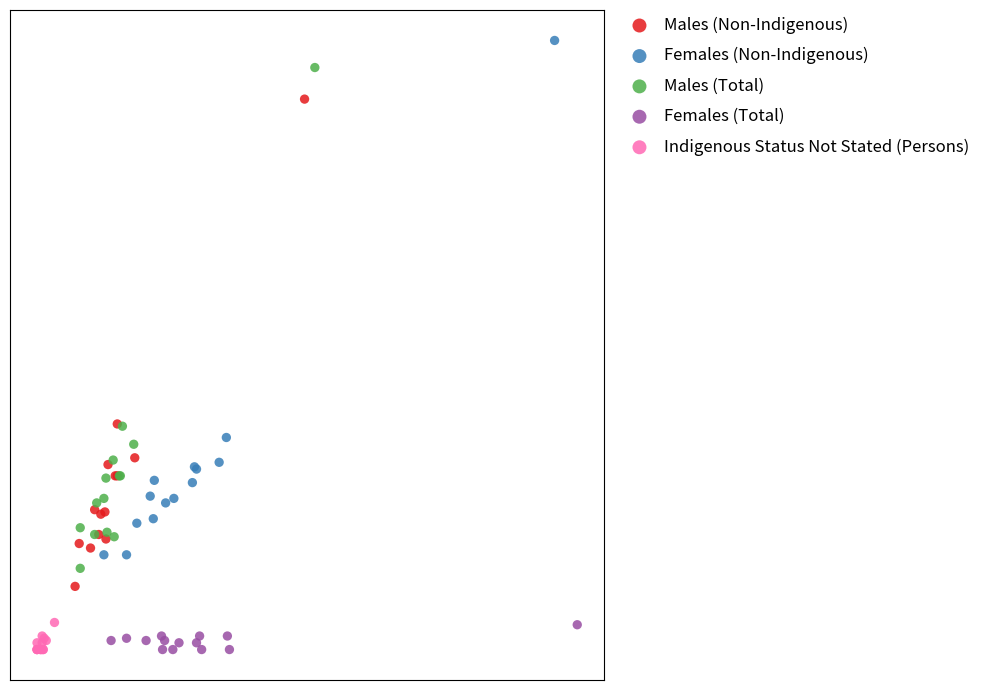

Which series has the widest spread of Y values?

Females (Non-Indigenous)